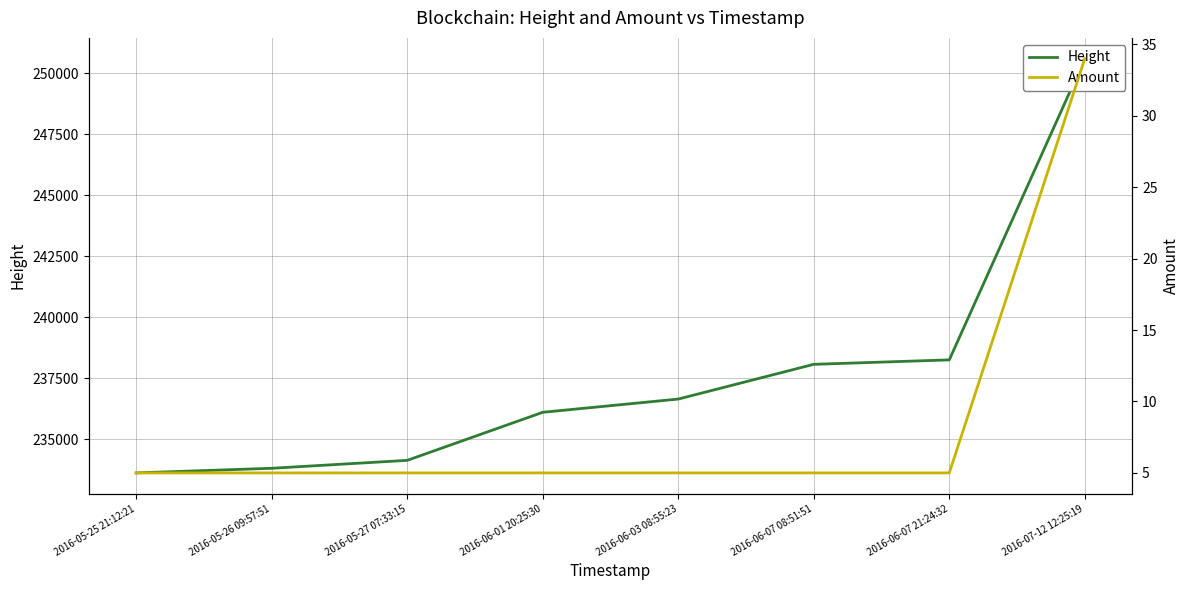

List the series in order of their overall mean, highest first.

Height, Amount